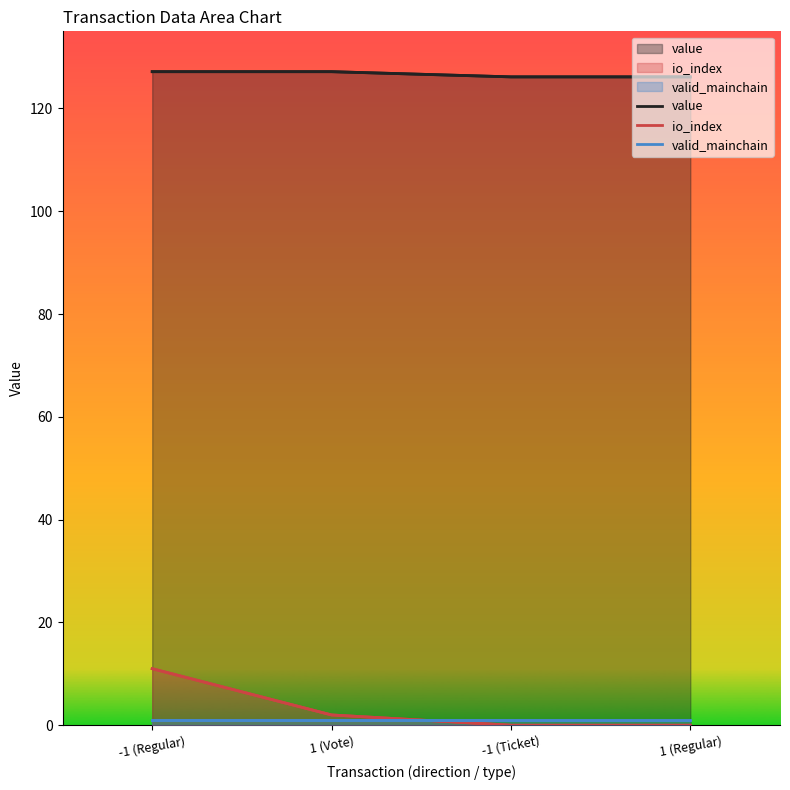

Reading right to left, extract all data points from this chart.

value: 1 (Regular)=126.1	-1 (Ticket)=126.1	1 (Vote)=127.2	-1 (Regular)=127.2
io_index: 1 (Regular)=0.0	-1 (Ticket)=0.0	1 (Vote)=2.0	-1 (Regular)=11.0
valid_mainchain: 1 (Regular)=1.0	-1 (Ticket)=1.0	1 (Vote)=1.0	-1 (Regular)=1.0